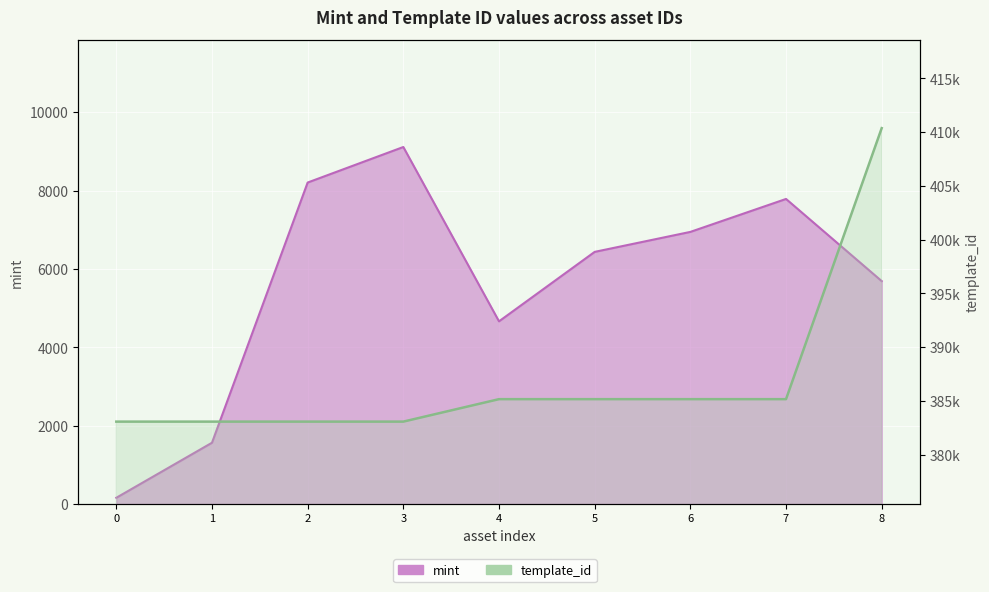

What is the sum of all mint values?

50555